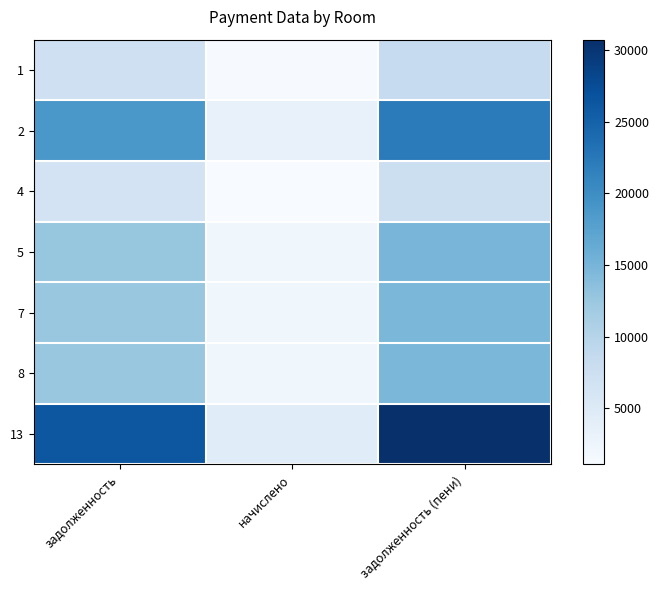

Reading left to right, what are all the values shown in this chart?

1: задолженность=7225.5	начислено=1231.5	задолженность (пени)=8457.0
2: задолженность=18902.1	начислено=3221.7	задолженность (пени)=22123.8
4: задолженность=6427.1	начислено=1095.4	задолженность (пени)=7522.5
5: задолженность=12754.4	начислено=2173.9	задолженность (пени)=14928.3
7: задолженность=12594.8	начислено=2146.7	задолженность (пени)=14741.4
8: задолженность=12594.8	начислено=2146.7	задолженность (пени)=14741.4
13: задолженность=26247.4	начислено=4473.7	задолженность (пени)=30721.1